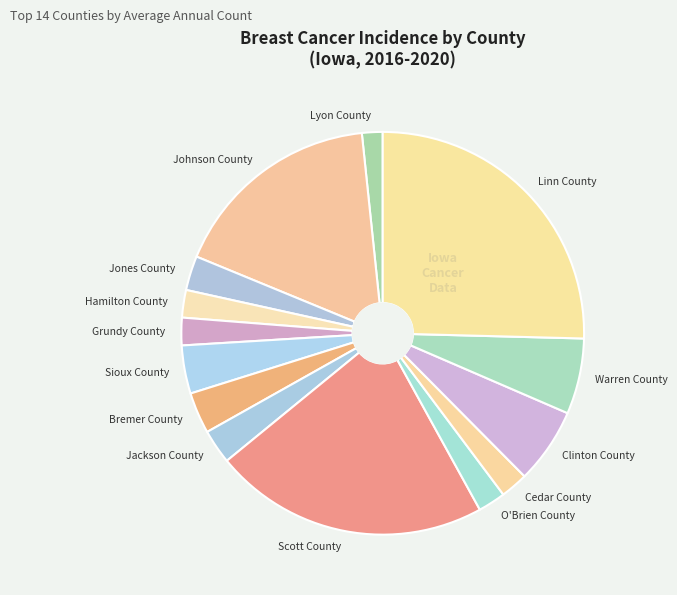

Combined, do Scott County and Clinton County account for over 50%?

No